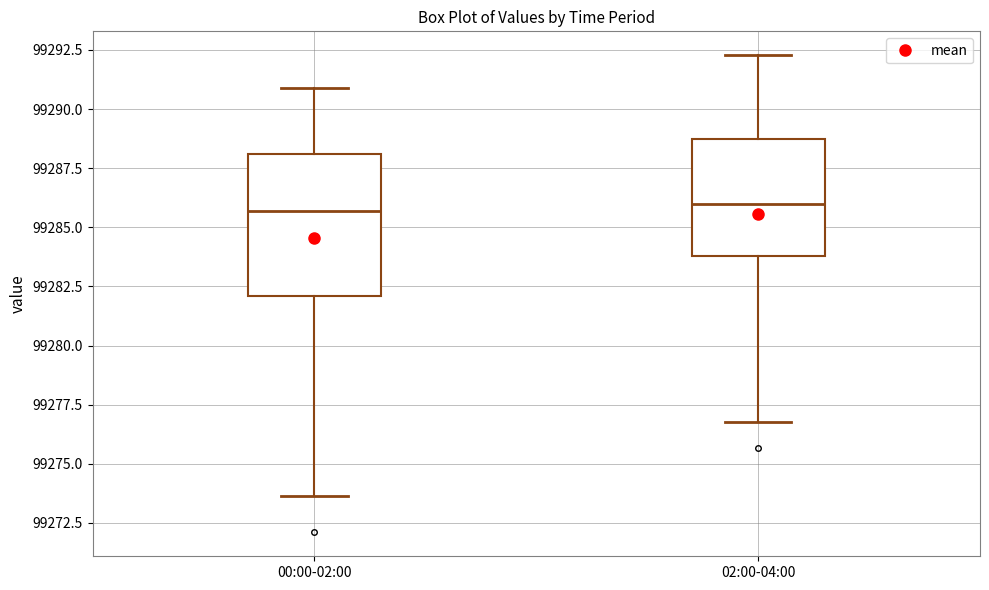

Which box is the tallest, from its lower edge to its upper edge?

00:00-02:00